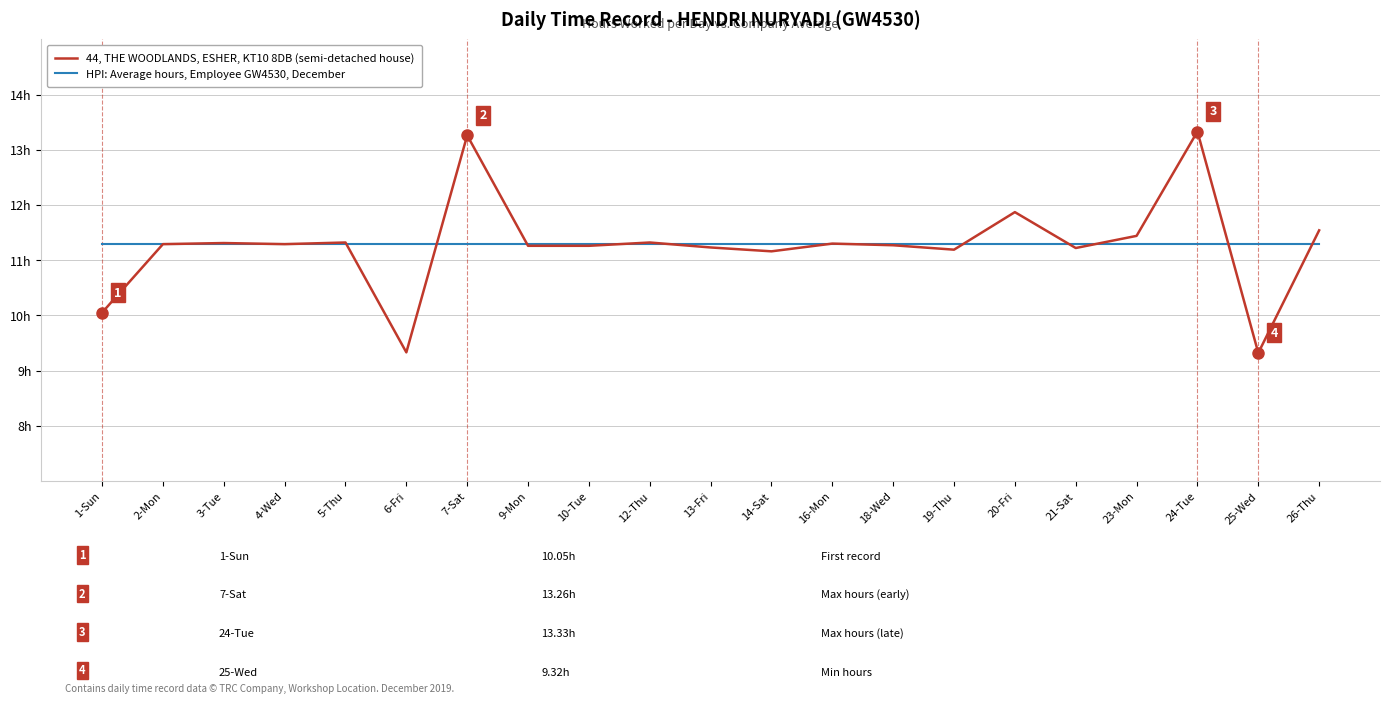

List the series in order of their peak value, highest first.

44, THE WOODLANDS, ESHER, KT10 8DB (semi-detached house), HPI: Average hours, Employee GW4530, December